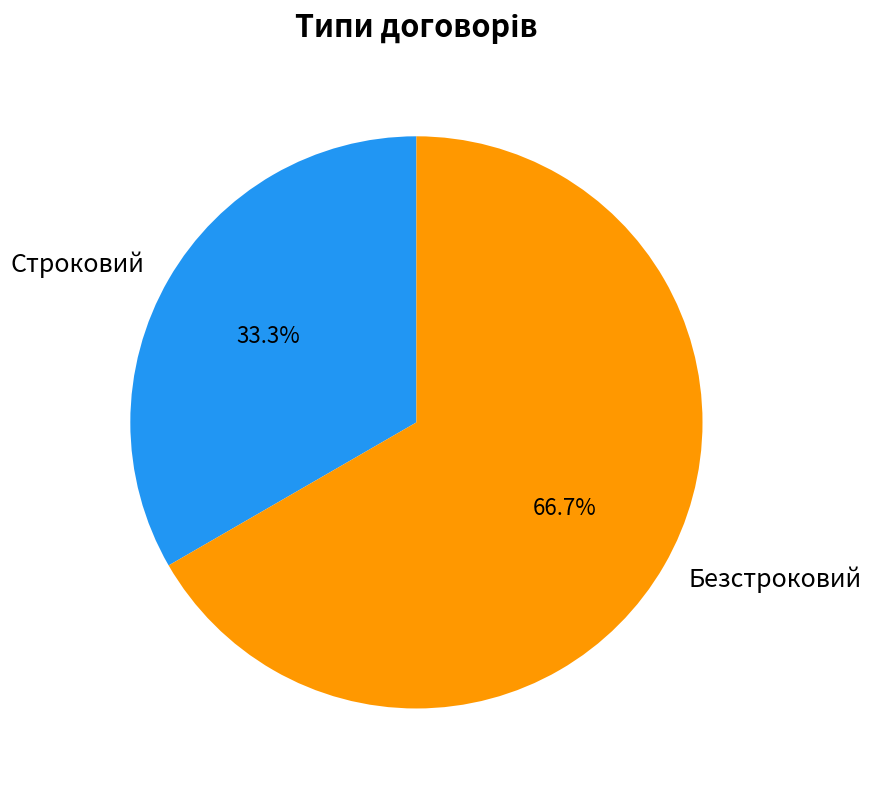

How many slices are in this pie chart?

2